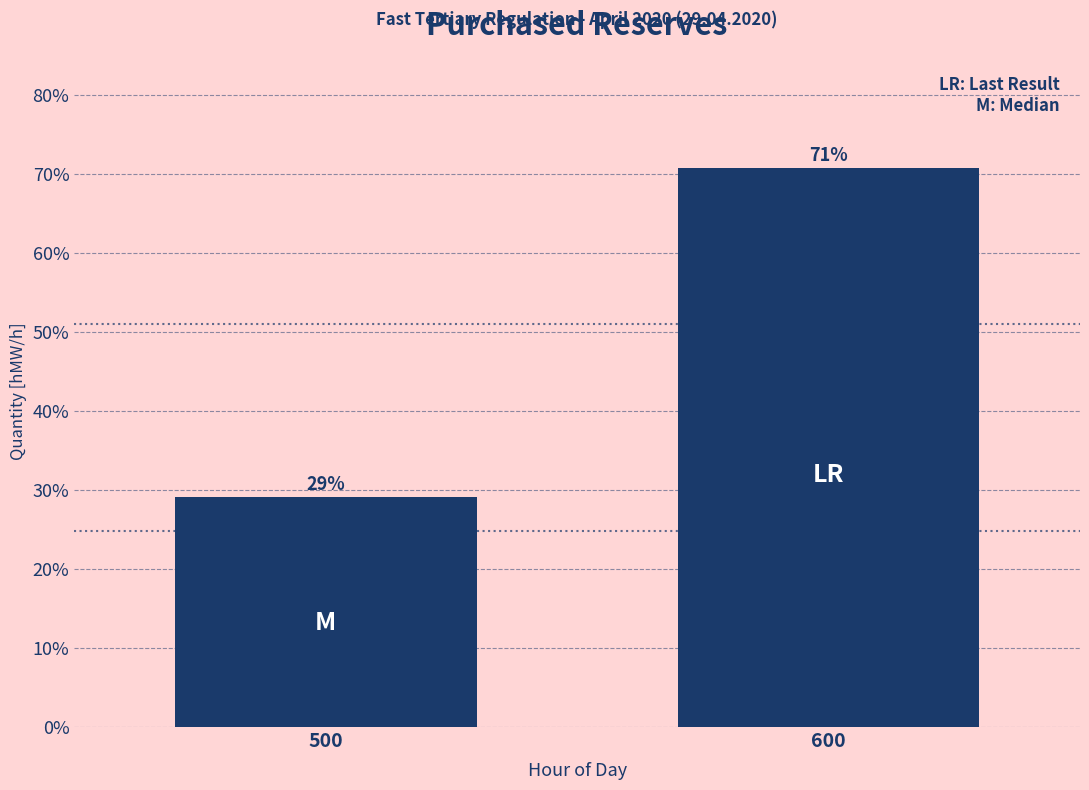

True or false: the data shows 70.8 at 600.

True